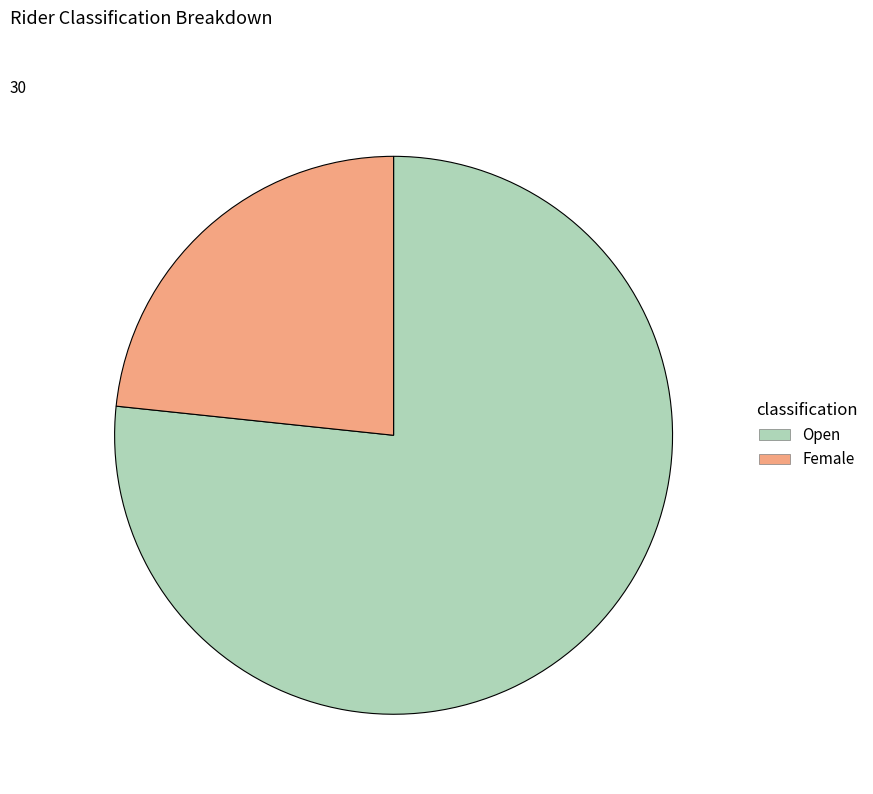

Is it true that Female is 18% of the pie?

False